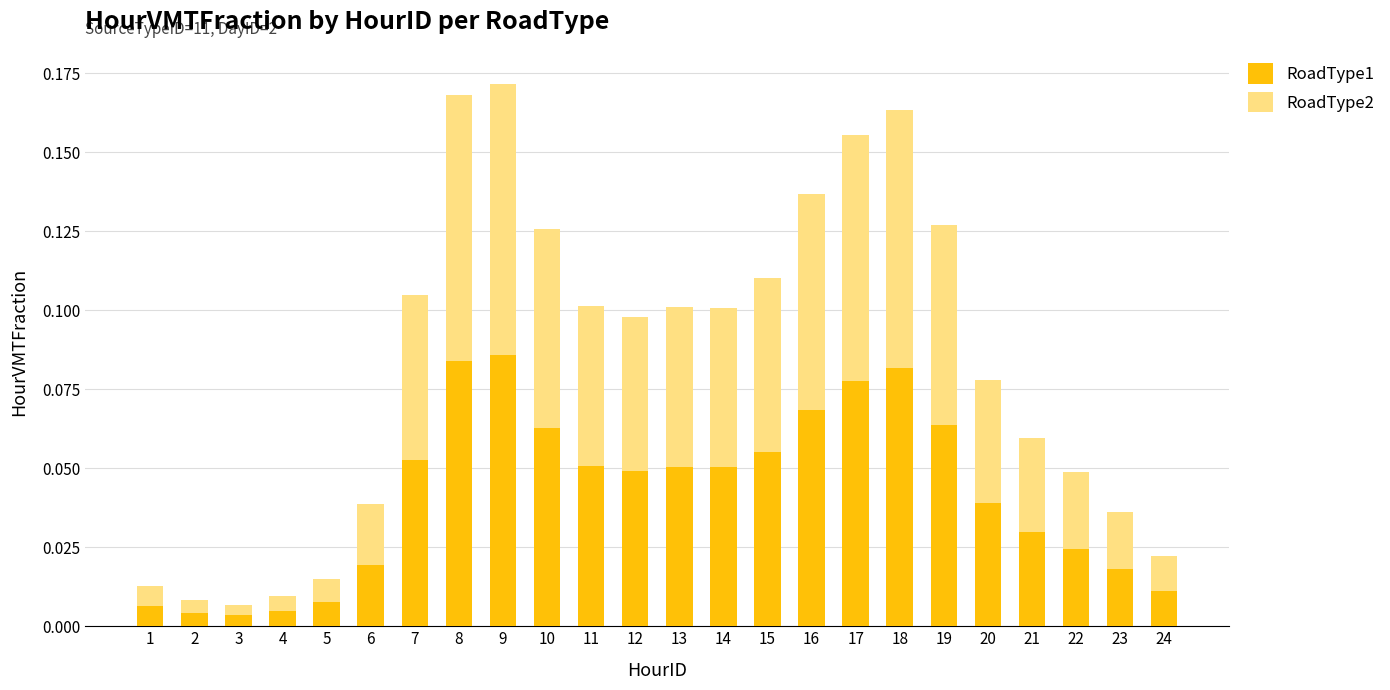

Between 5 and 17, which is larger?

17